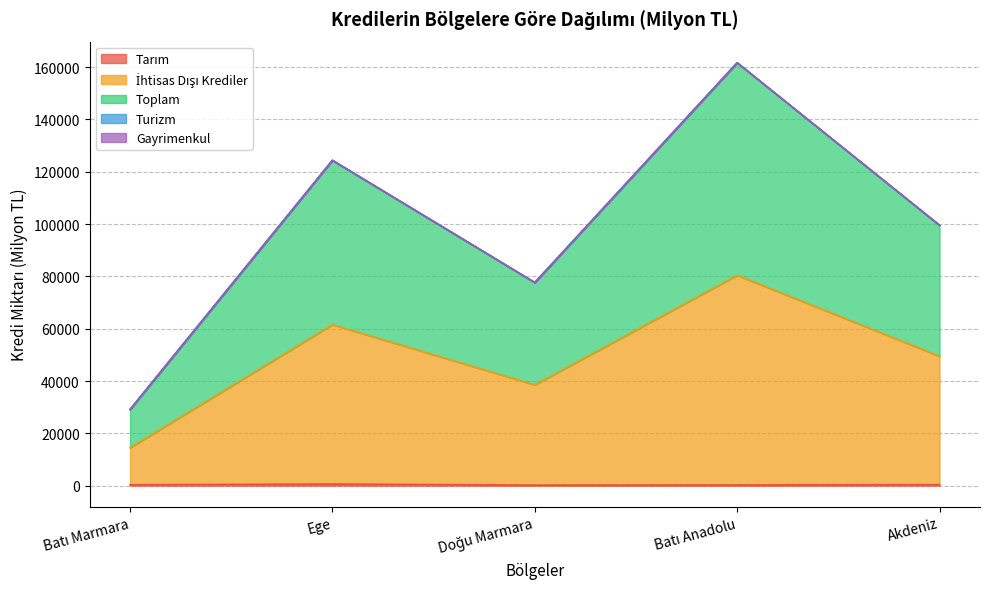

The Tarım series shows 65.8 at Batı Anadolu. True or false?

False